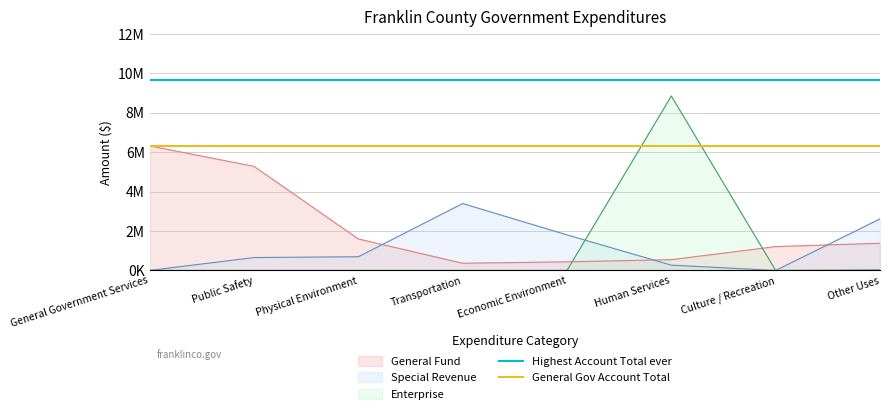

What is the sum of all General Gov Account Total values?

12645490